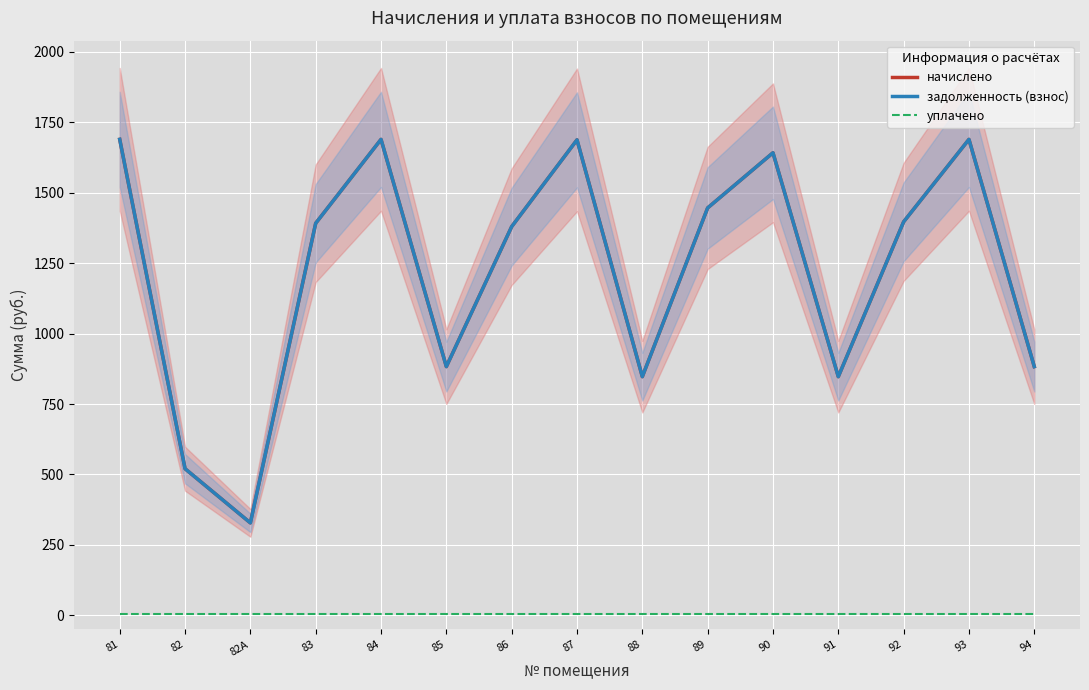

Which series has the largest range (max minus min)?

начислено